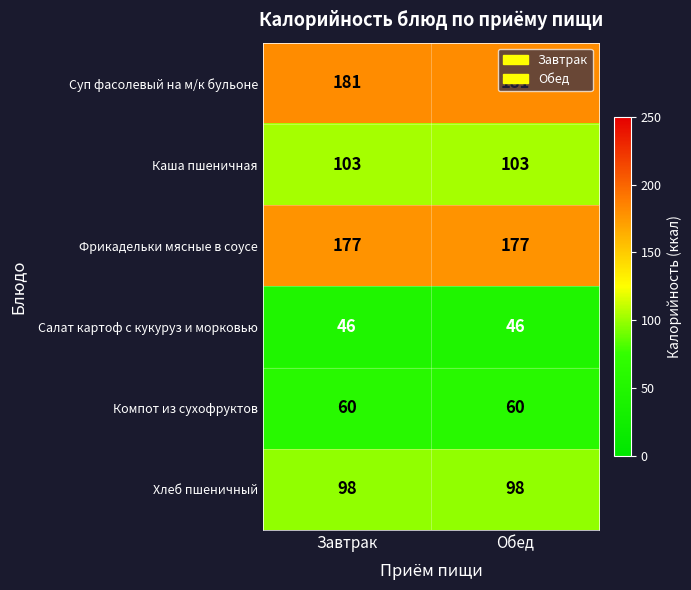

What is the difference between the highest and lowest values at Обед?

135